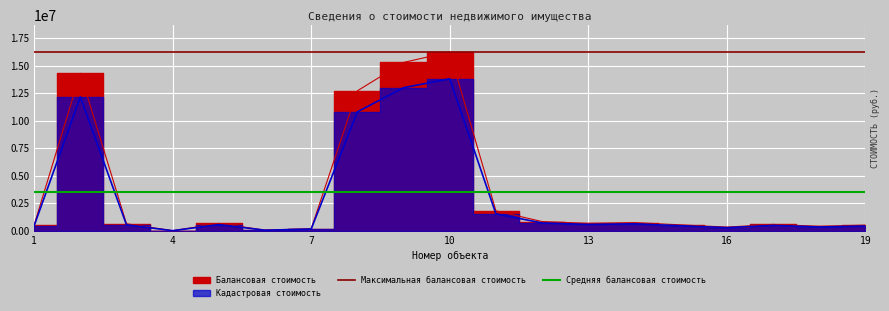

True or false: Максимальная балансовая стоимость and Средняя балансовая стоимость intersect in this chart.

False